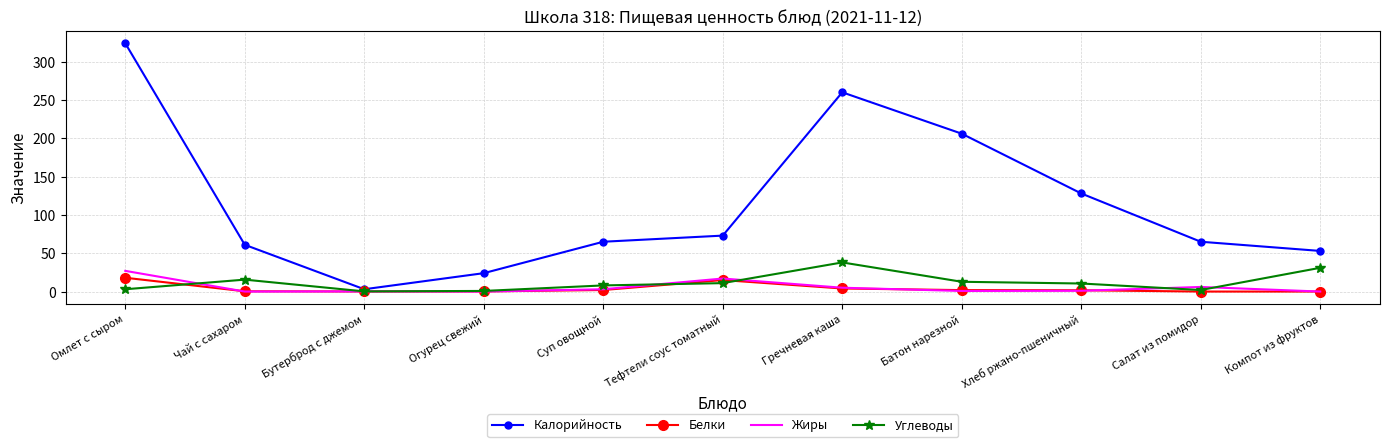

The Жиры series shows 0.0 at Огурец свежий. True or false?

True